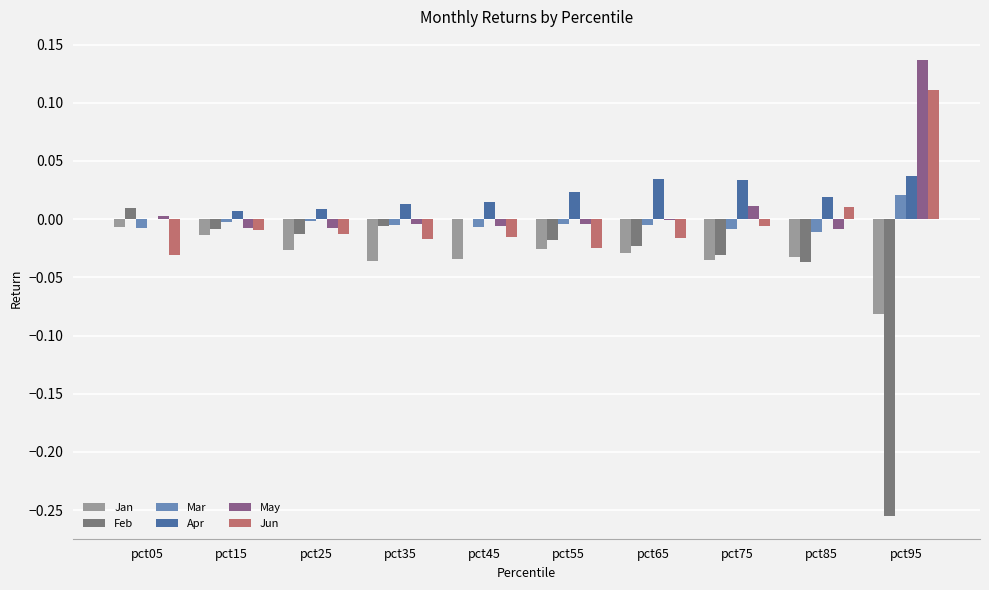

Rank the categories by Apr value from highest to lowest.

pct95, pct65, pct75, pct55, pct85, pct45, pct35, pct25, pct15, pct05